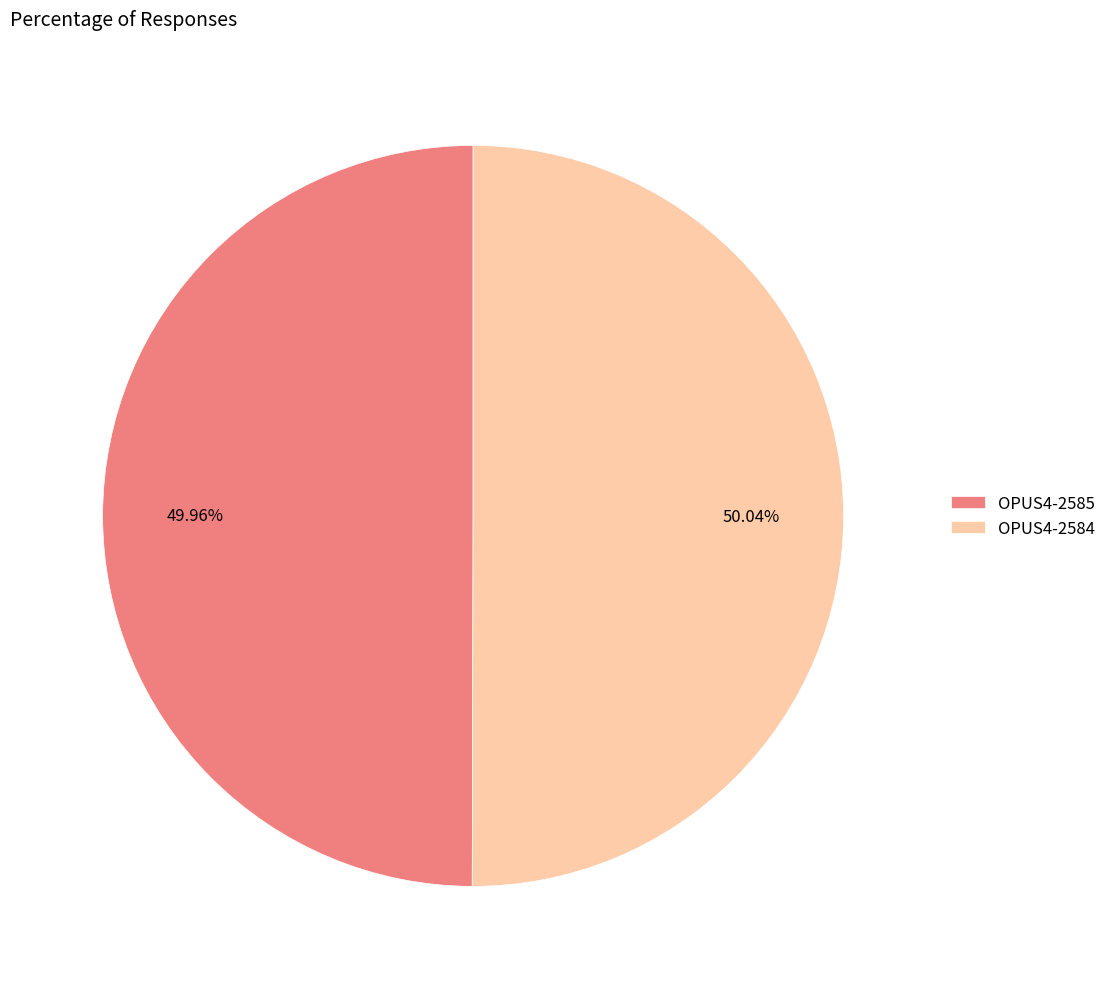

True or false: OPUS4-2585 accounts for 45% of the total.

False